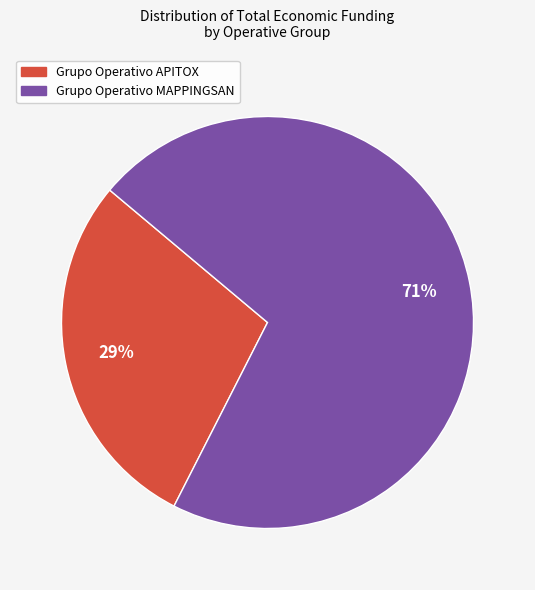

Approximately how many times larger is the value at Grupo Operativo APITOX compared to Grupo Operativo MAPPINGSAN?

0.4